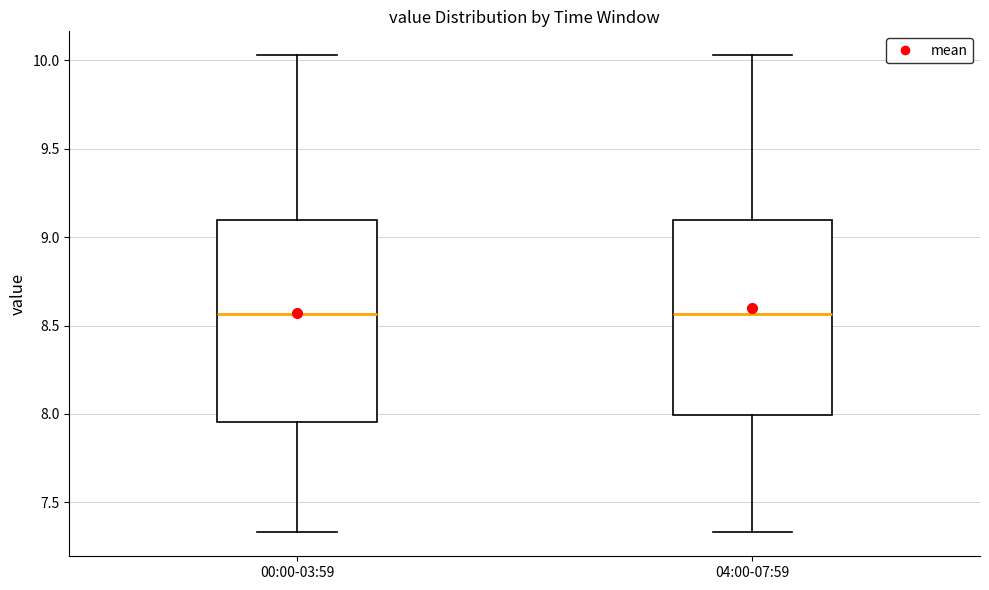

Reading left to right, transcribe this box plot: for each box, give where its median line is, the range the box spans, and where its two whiskers end, as read against the y-axis. The values are not printed on the chart, so give them approximately, as read against the axis.

00:00-03:59: median 8.55, box 7.95 to 9.10, whiskers 7.35 to 10.05
04:00-07:59: median 8.55, box 8.00 to 9.10, whiskers 7.35 to 10.05